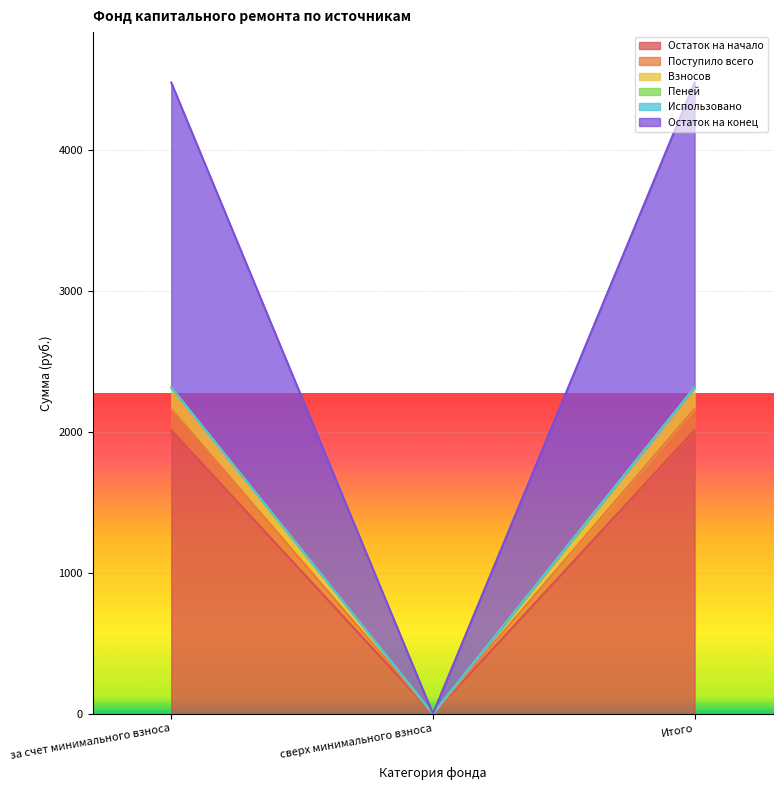

What position from the right is за счет минимального взноса?

3